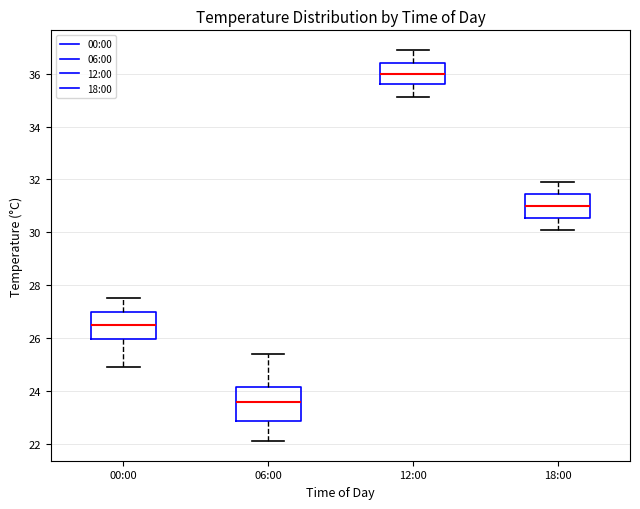

Which box's median line is the highest?

12:00